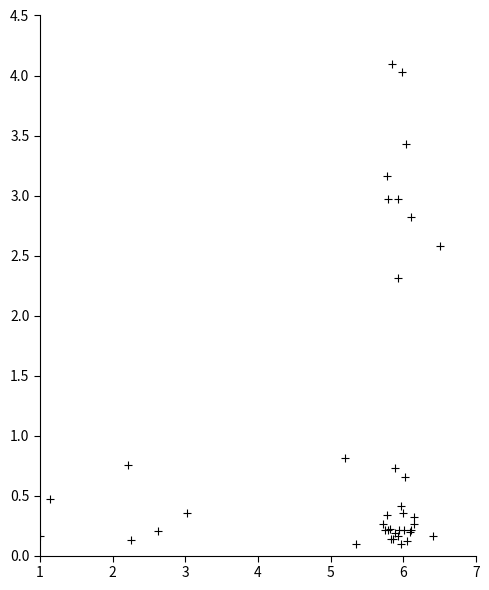

What Y value in the scatter plot is closest to 2?

2.3